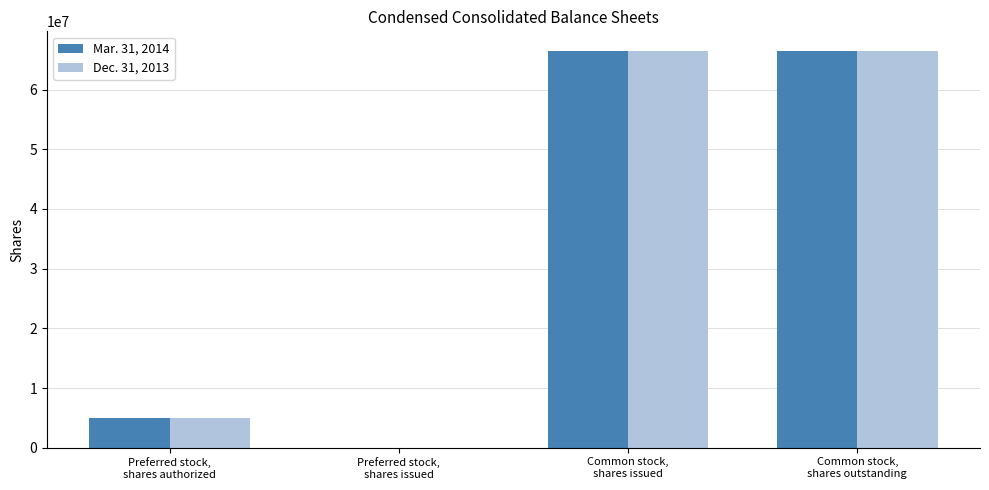

What are all the series names shown in the legend?

Mar. 31, 2014, Dec. 31, 2013